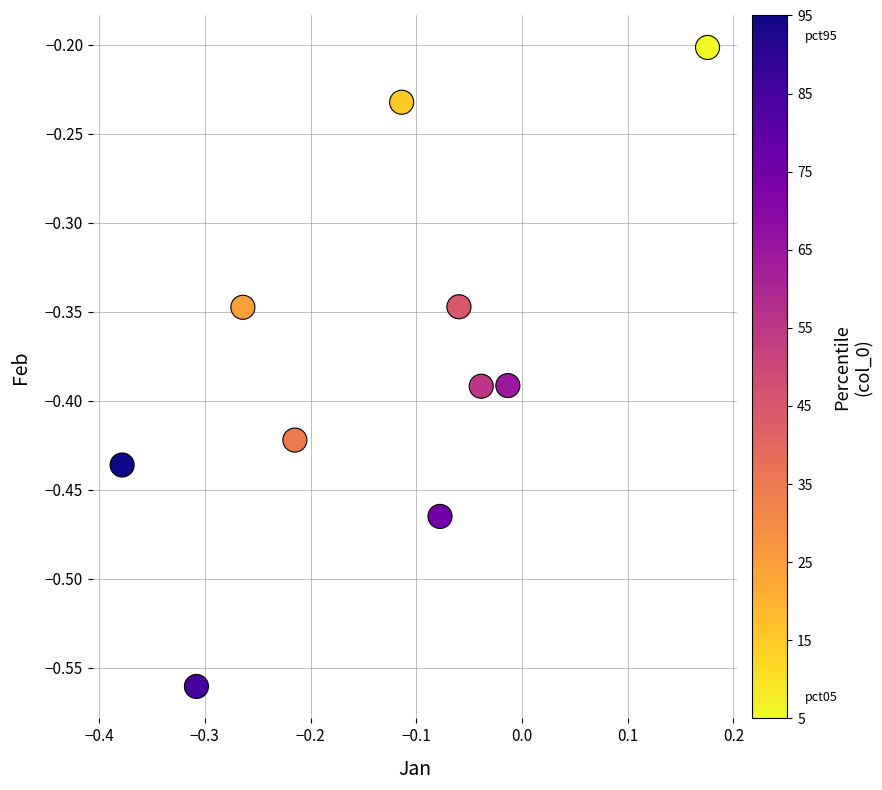

What is the range of X values (max minus min)?

0.6